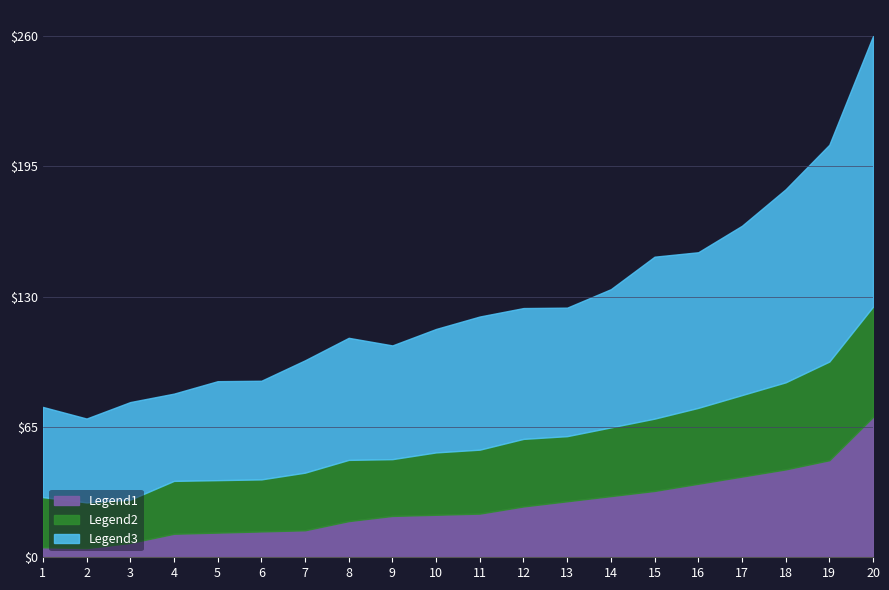

Is it true that Legend1 equals 25.4 at 12?

True